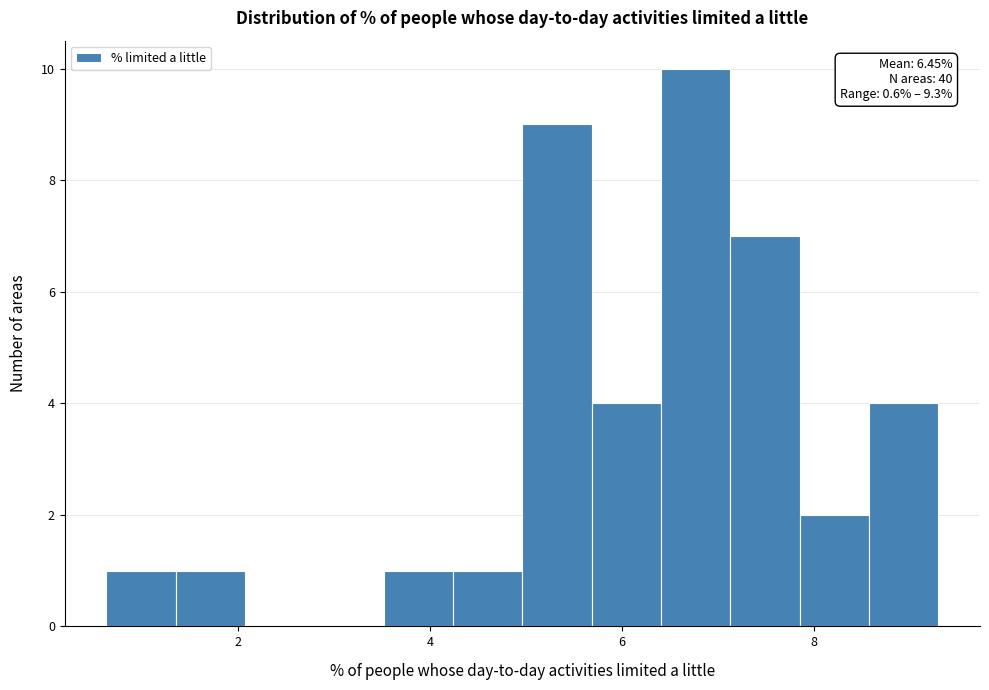

Around what value on the x-axis is the tallest bar? Give the approximate position of its centre, as read against the axis.

6.8